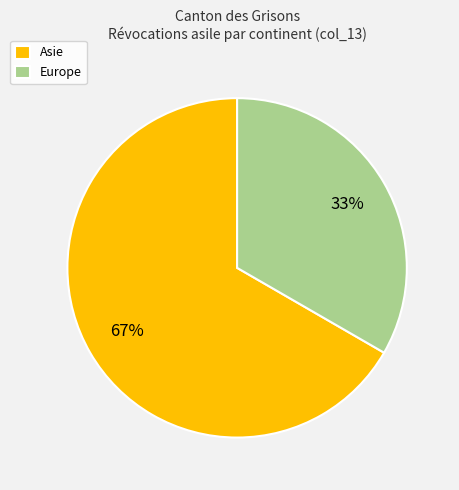

The Europe slice represents 33% of the pie. True or false?

True